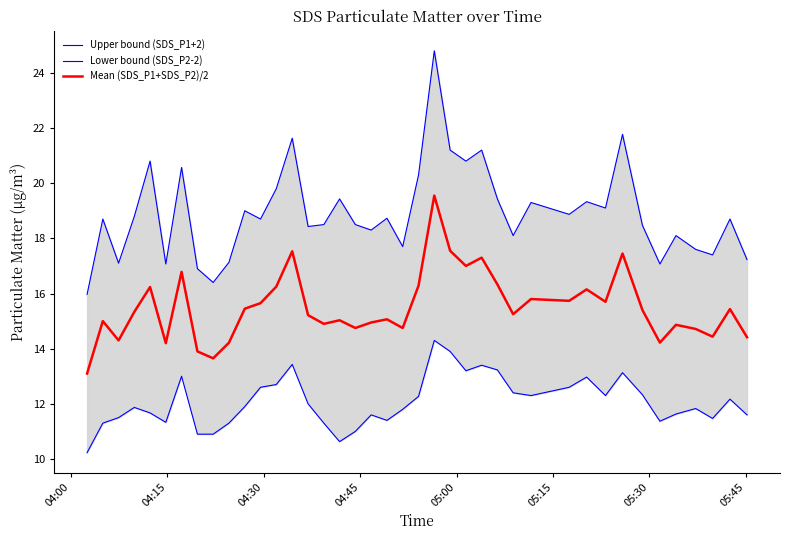

What is the value of the Upper bound (SDS_P1+2) point at the 24th from the left?

21.2